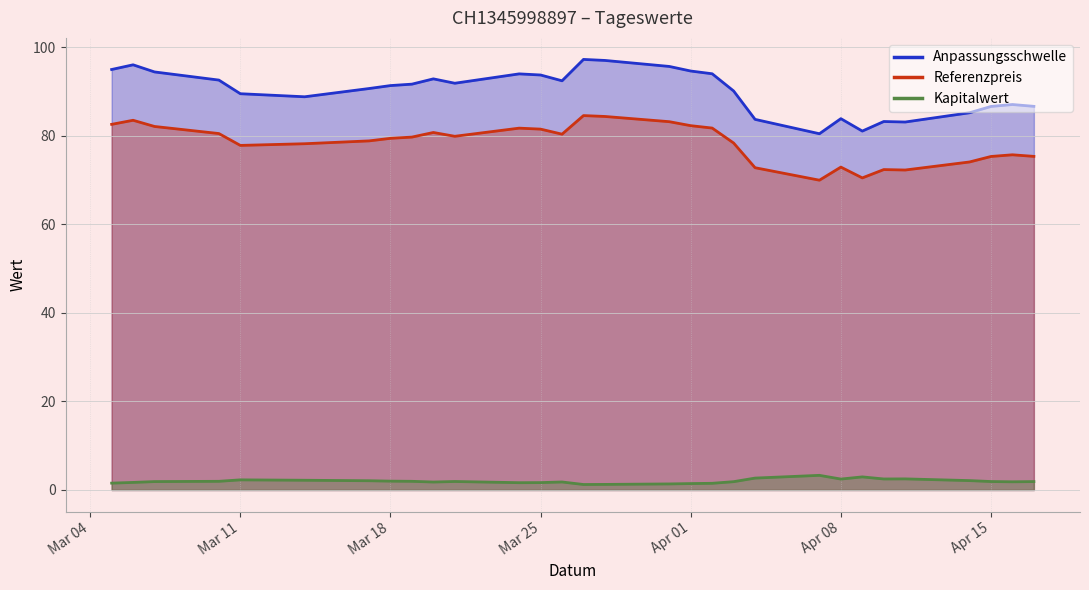

Does the chart have visible grid lines?

Yes